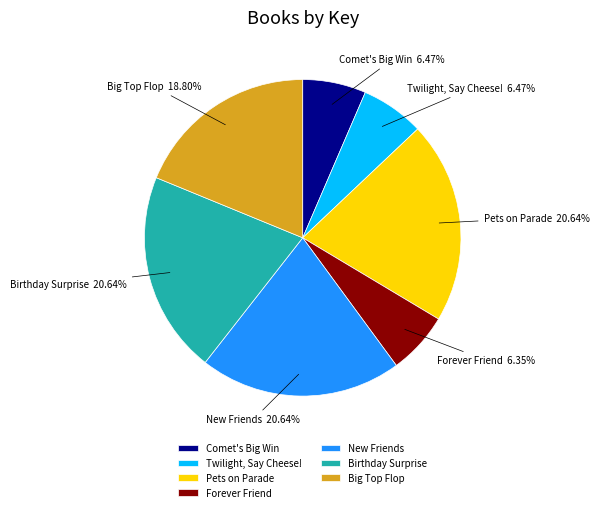

Between Forever Friend and Birthday Surprise, which is larger?

Birthday Surprise